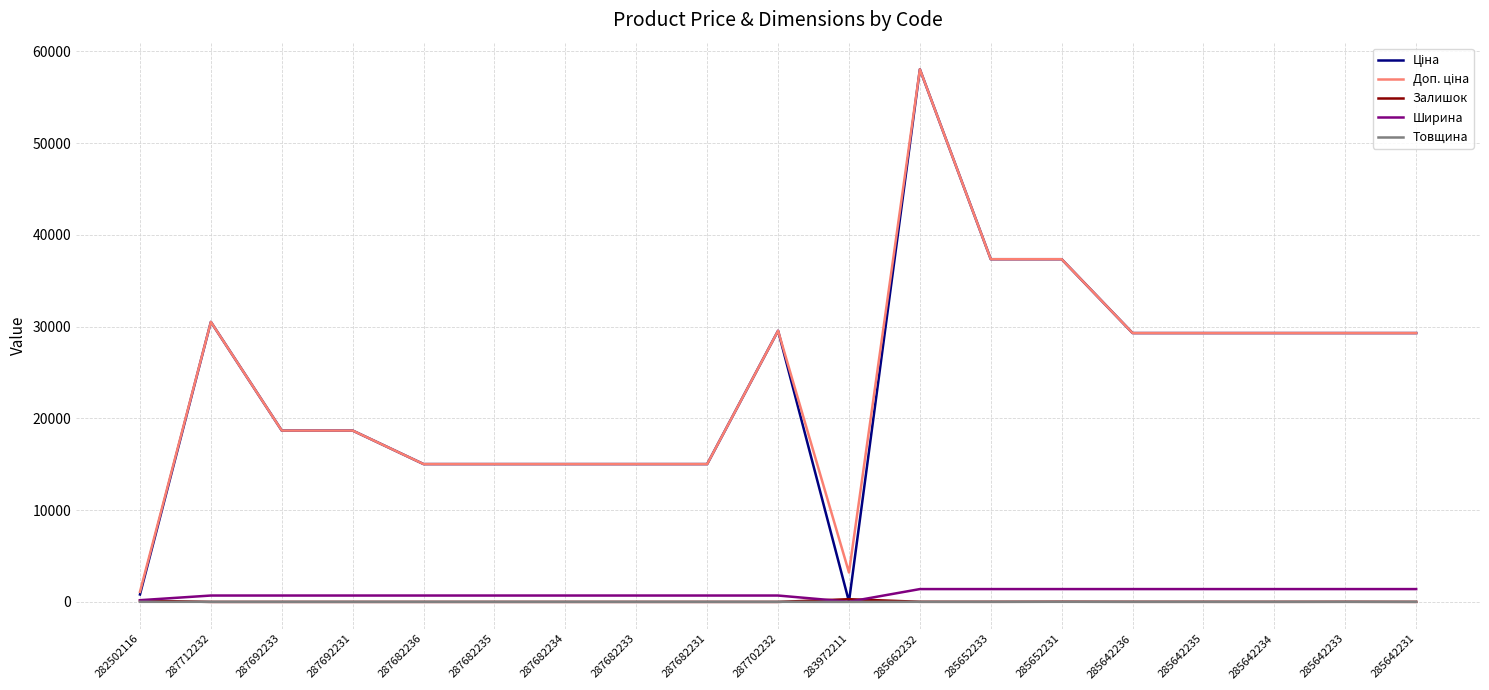

At which category is the sum across all series the highest?

285662232